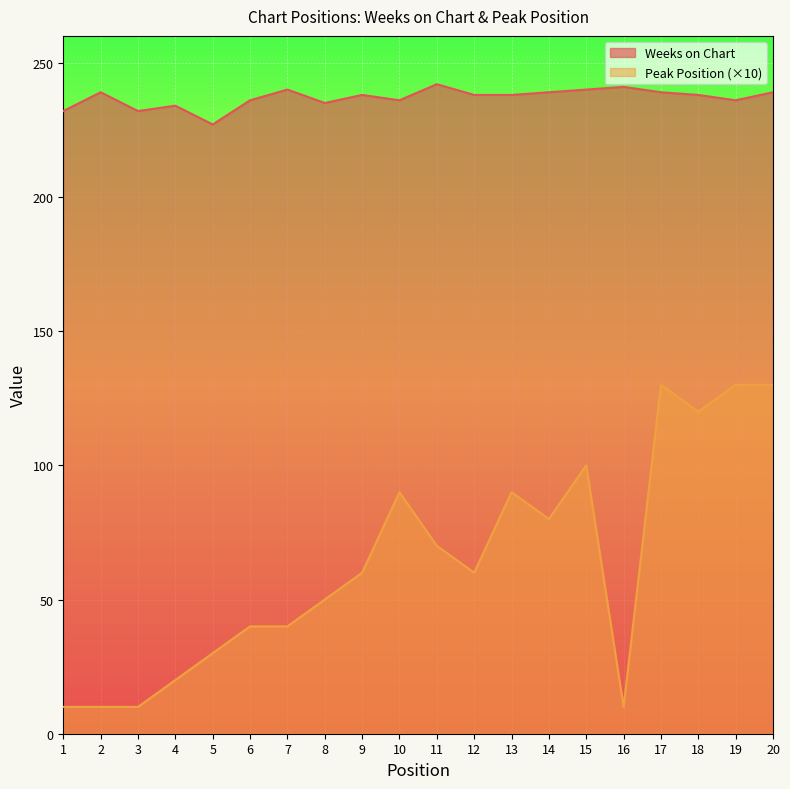

What is the value of the Weeks on Chart point at the 1st from the left?

232